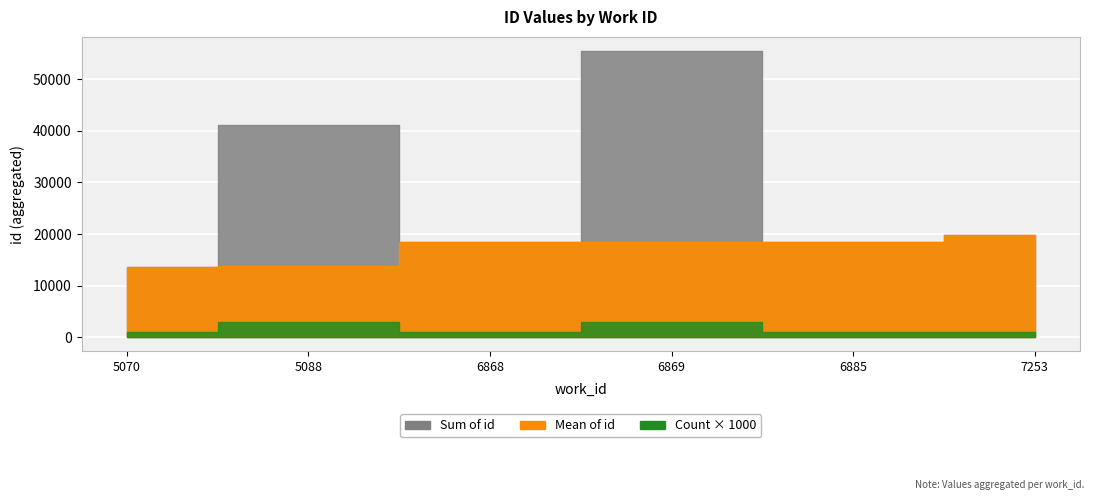

The value at 5088 is 4588. True or false?

False